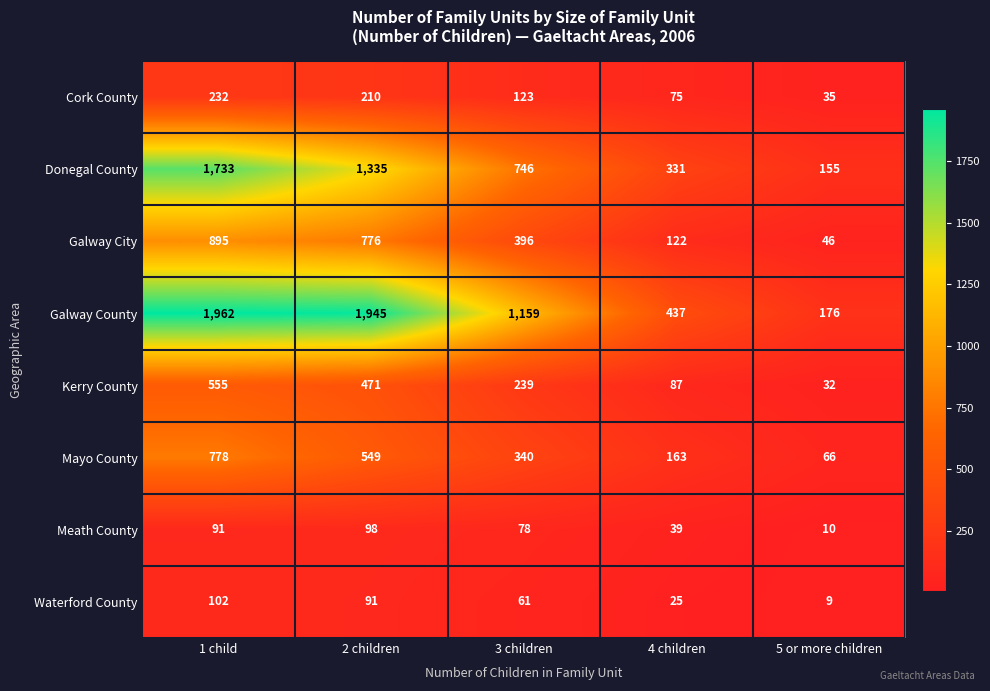

Which category has the highest value in the Mayo County series?

1 child